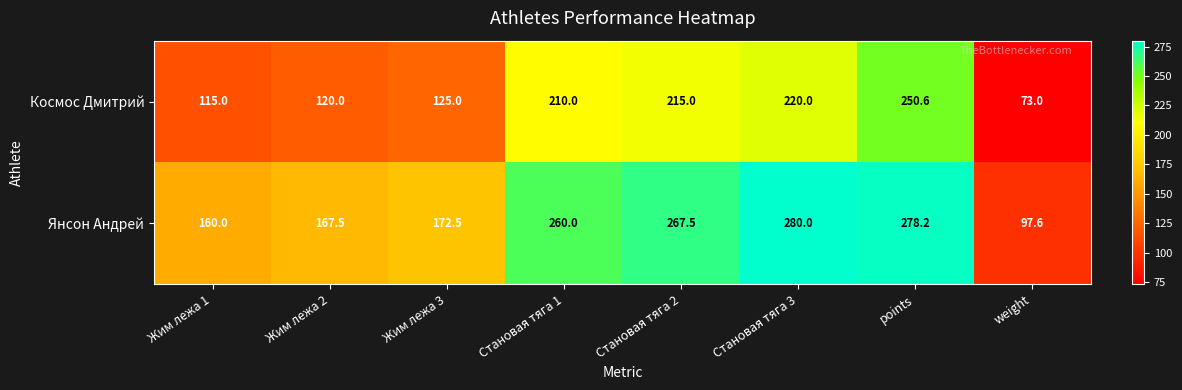

The value of Янсон Андрей at Становая тяга 1 is 100.5. True or false?

False